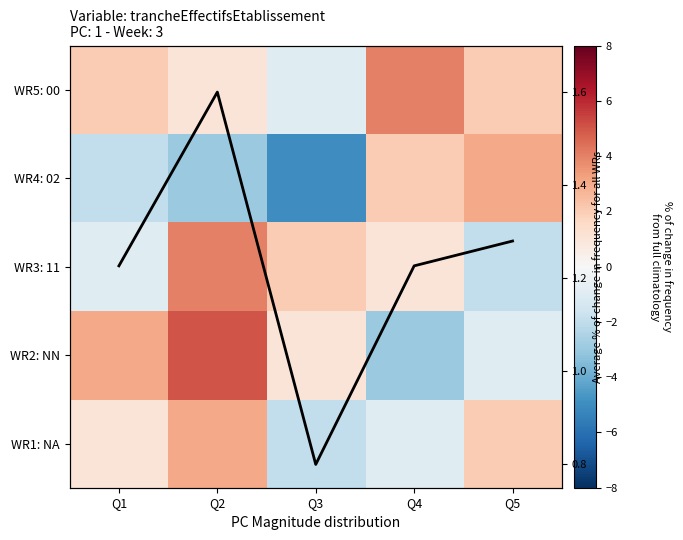

Rank the series at Q4 from lowest to highest value.

WR2: NN, WR1: NA, WR3: 11, WR4: 02, WR5: 00